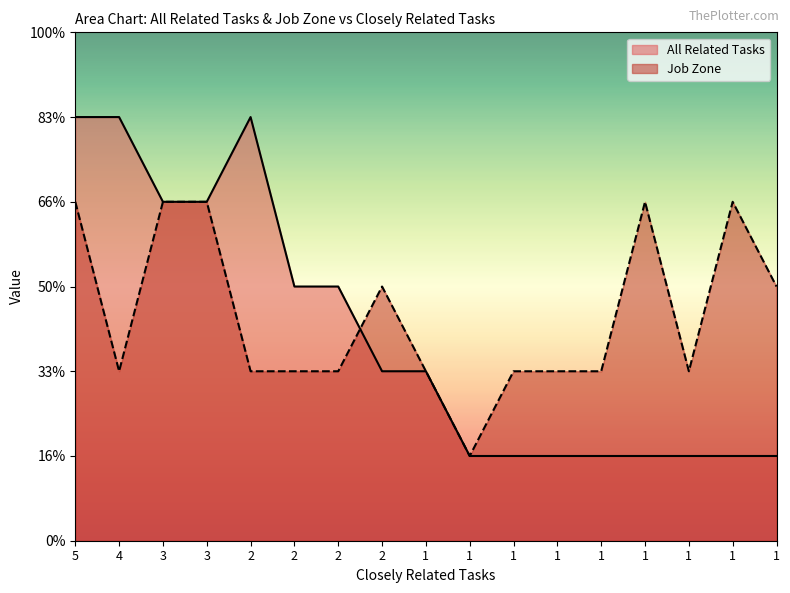

Reading right to left, transcribe all the data shown in this chart.

All Related Tasks: 1	1	1	1	1	1	1	1	2	2	3	3	5	4	4	5	5
Job Zone: 3	4	2	4	2	2	2	1	2	3	2	2	2	4	4	2	4